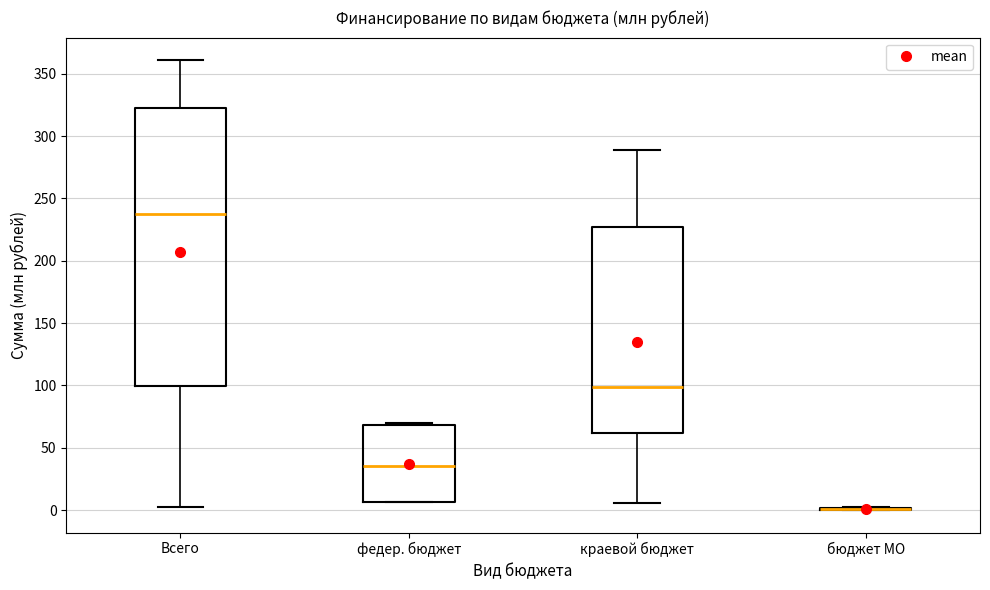

Reading left to right, read every box against the y-axis: the position of its median line, the range the box covers, and the ends of its whiskers. The values are not printed on the chart, so give them approximately, as read against the axis.

Всего: median 240, box 100 to 320, whiskers 0 to 360
федер. бюджет: median 35, box 5 to 70, whiskers 5 to 70 (just above the box's upper edge)
краевой бюджет: median 100, box 60 to 225, whiskers 5 to 290
бюджет МО: box collapsed to a line at 0, whiskers 0 to 0